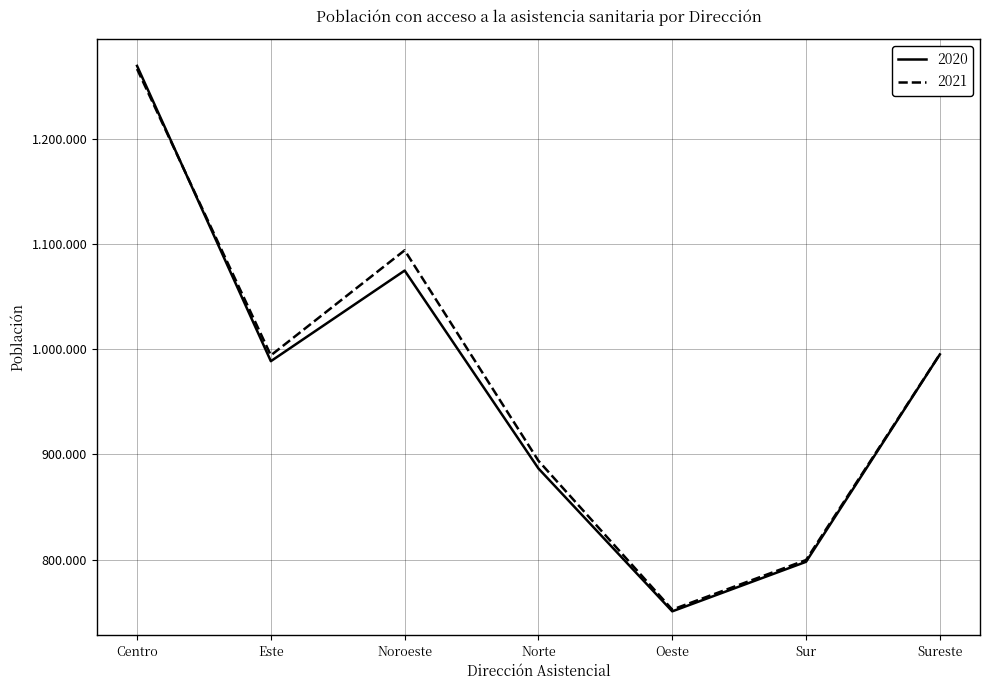

What is the sum of the 2020 values at Norte and Oeste?

1637343